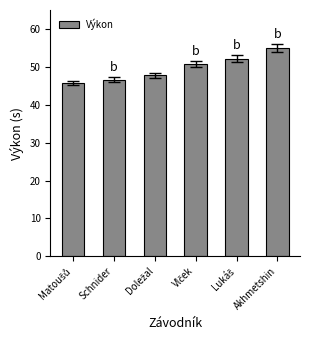

What is the difference between the maximum and second lowest values?

8.3